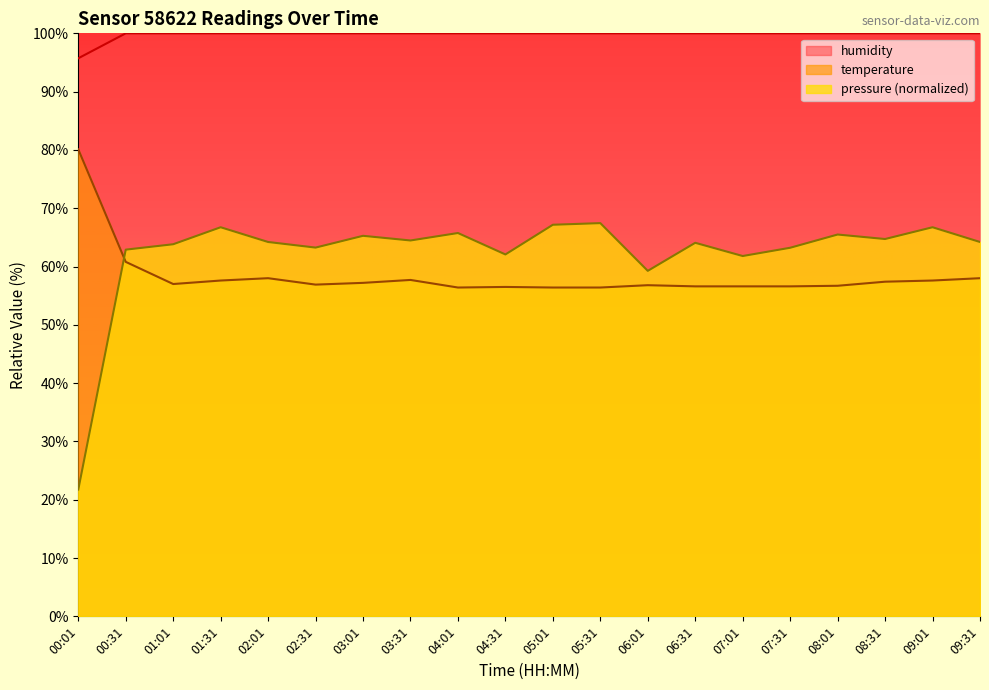

Which series has the largest total across all categories?

humidity